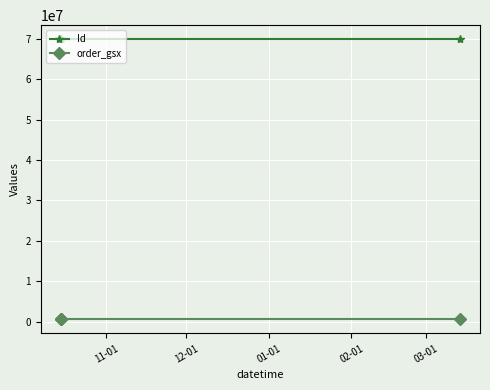

What is the highest value of the Id series?

69884048